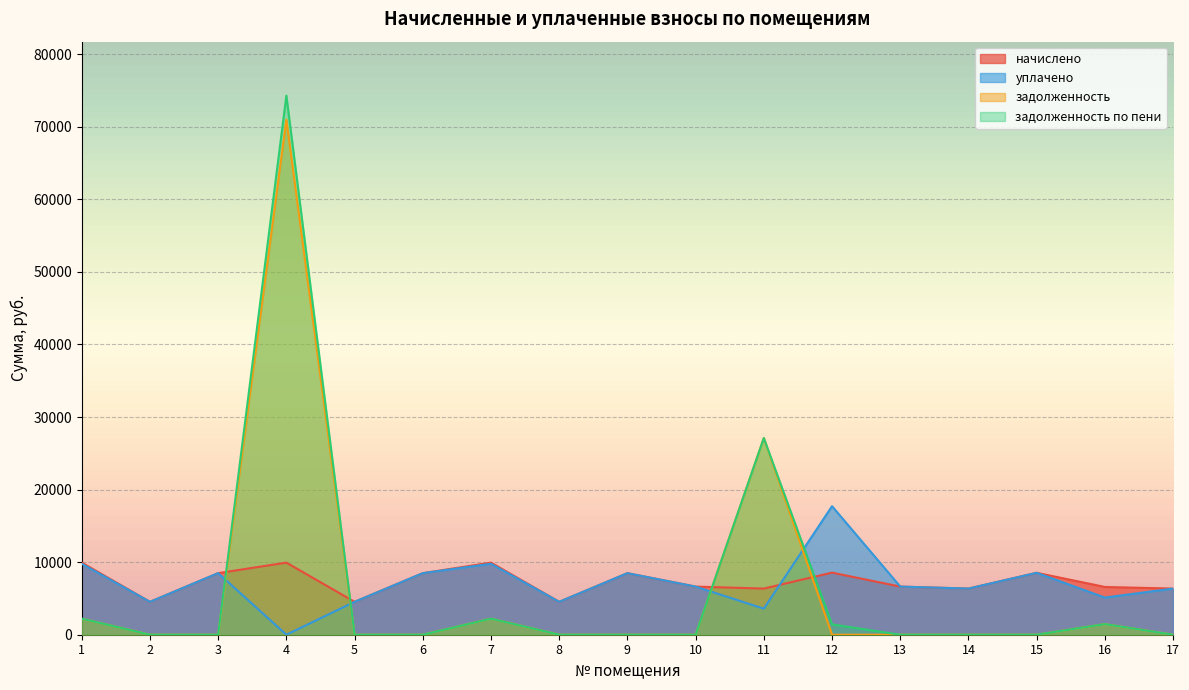

What is the value of the задолженность по пени point at the 16th from the left?

1462.8